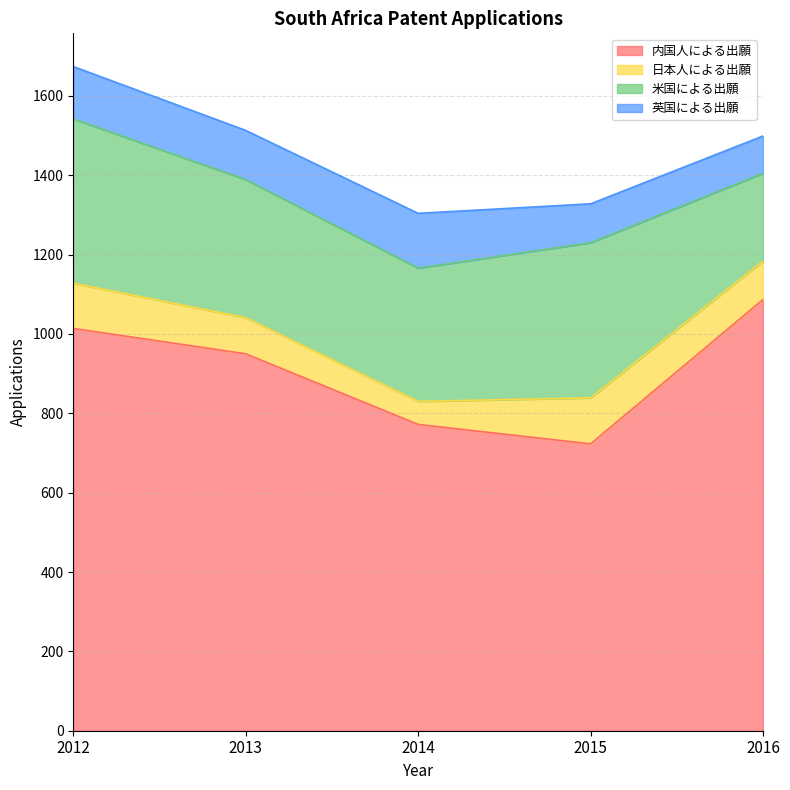

What is the average value of the 米国による出願 series?

342